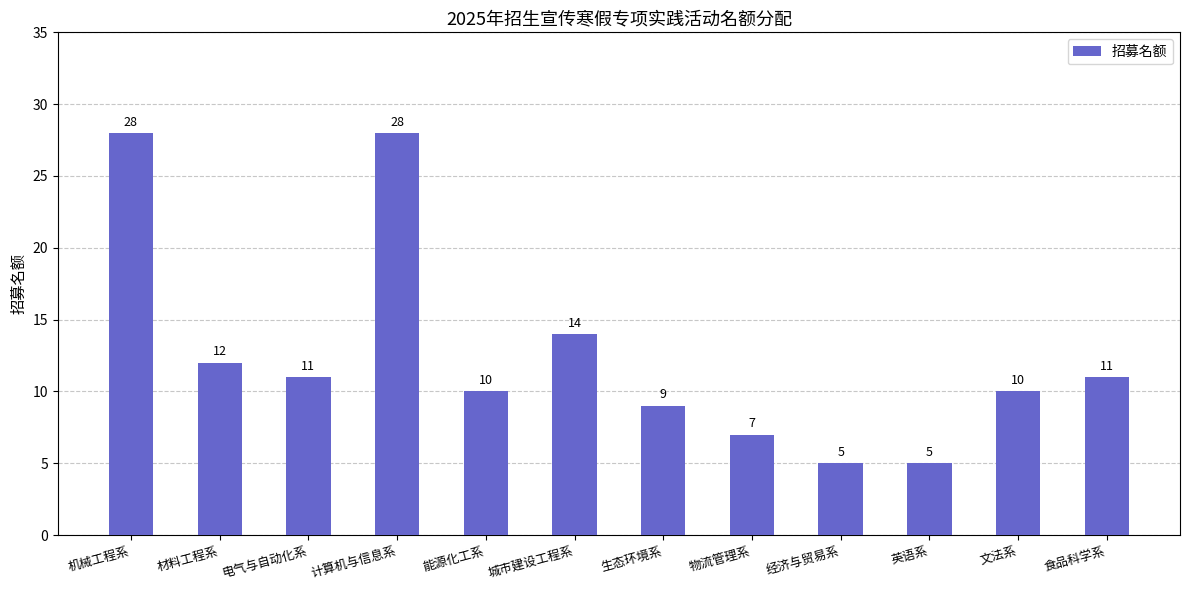

Approximately how many times larger is the value at 电气与自动化系 compared to 材料工程系?

0.9